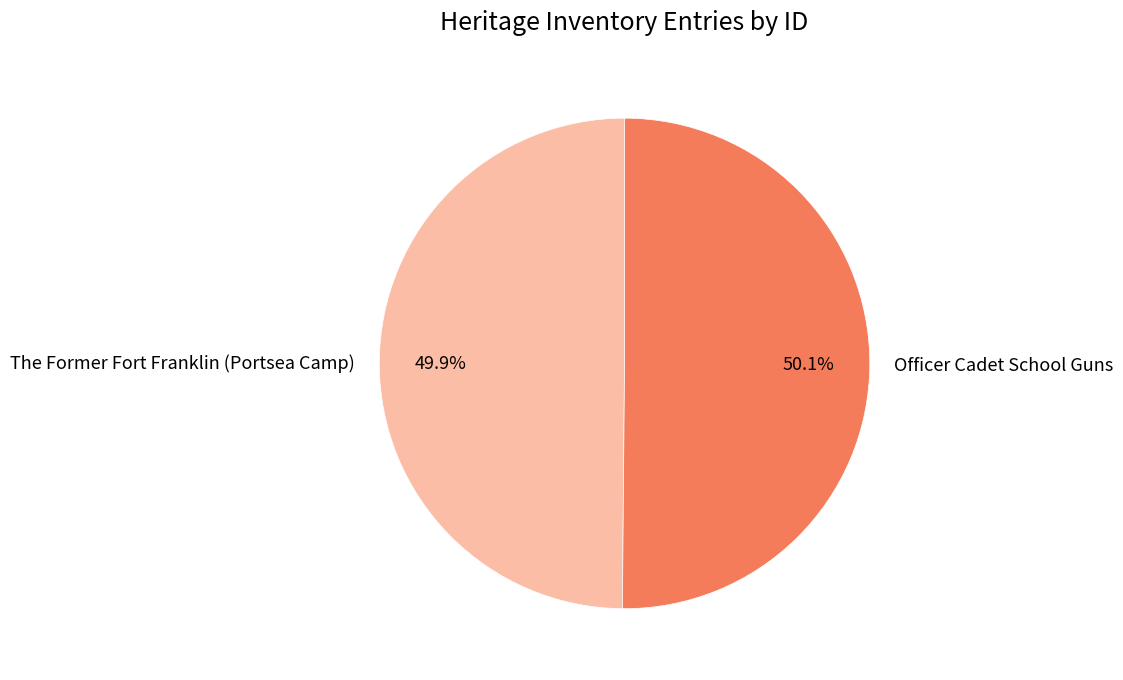

Approximately how many times larger is the value at The Former Fort Franklin (Portsea Camp) compared to Officer Cadet School Guns?

1.0